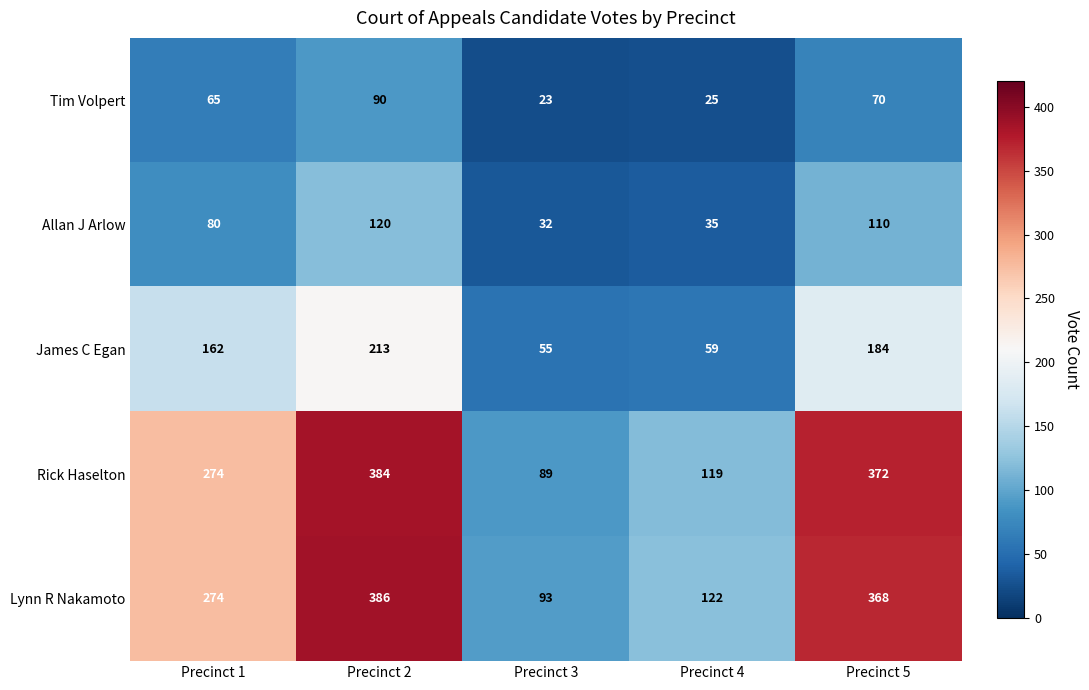

True or false: Rick Haselton has a value of 64 at Precinct 4.

False